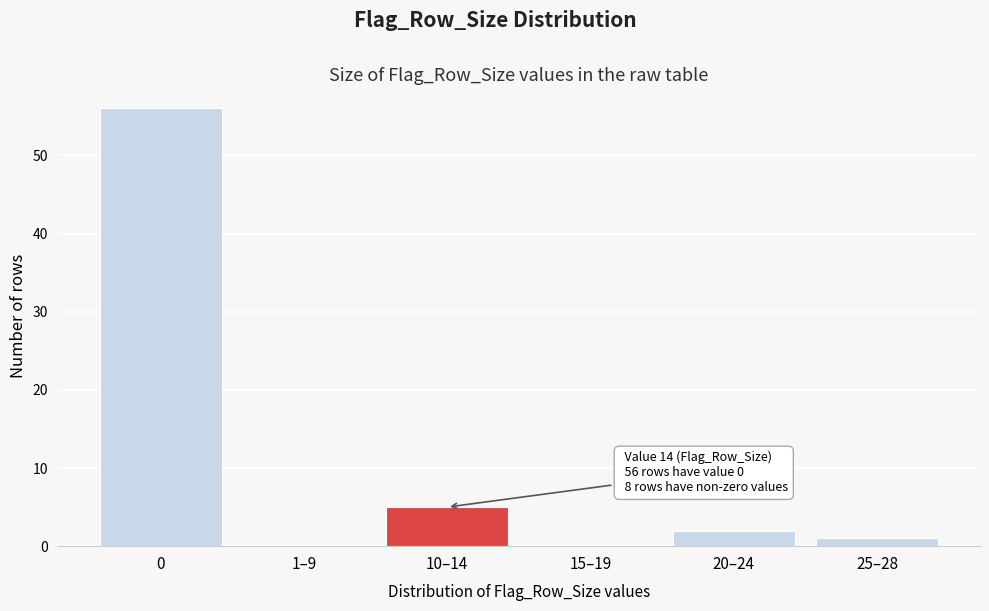

Reading right to left, list all the values displayed in this chart.

25–28=1	20–24=2	15–19=0	10–14=5	1–9=0	0=56